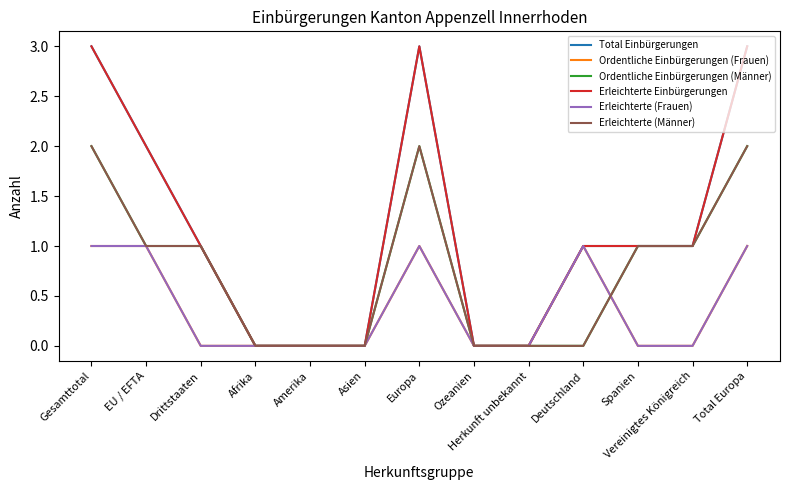

What is the value of the Erleichterte (Männer) point at the 7th from the left?

2